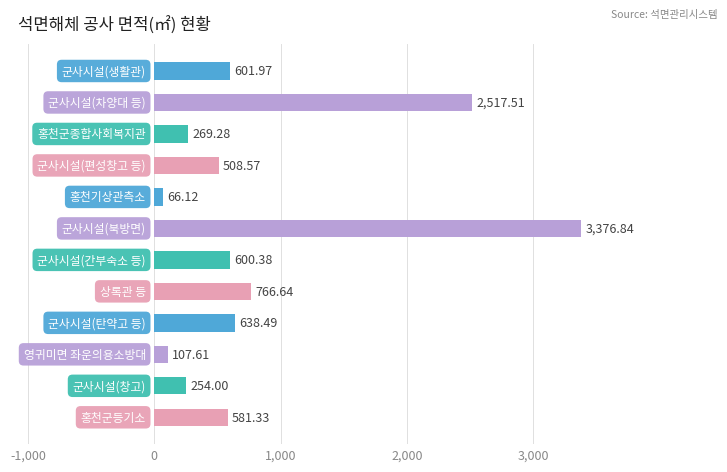

What is the difference between the maximum and second lowest values?

3269.2